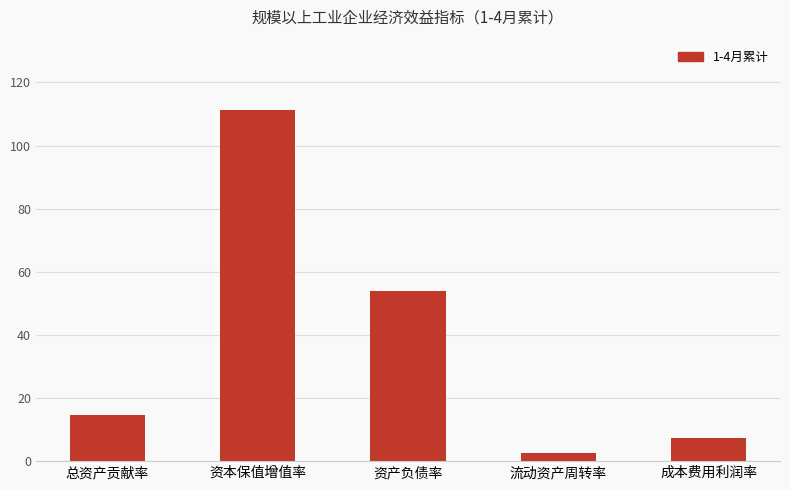

At which label is the value closest to 57?

资产负债率